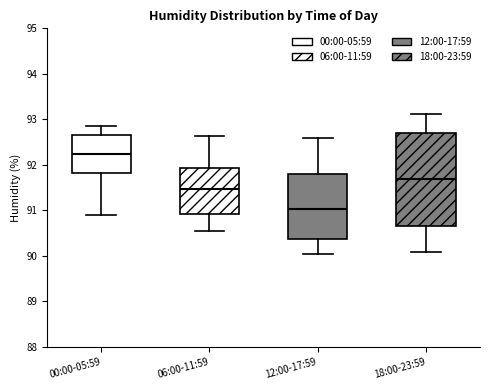

Reading left to right, transcribe this box plot: for each box, give where its median line is, the range the box spans, and where its two whiskers end, as read against the y-axis. The values are not printed on the chart, so give them approximately, as read against the axis.

00:00-05:59: median 92.3, box 91.8 to 92.7, whiskers 90.9 to 92.9
06:00-11:59: median 91.5, box 90.9 to 91.9, whiskers 90.5 to 92.6
12:00-17:59: median 91.0, box 90.4 to 91.8, whiskers 90.1 to 92.6
18:00-23:59: median 91.7, box 90.7 to 92.7, whiskers 90.1 to 93.1